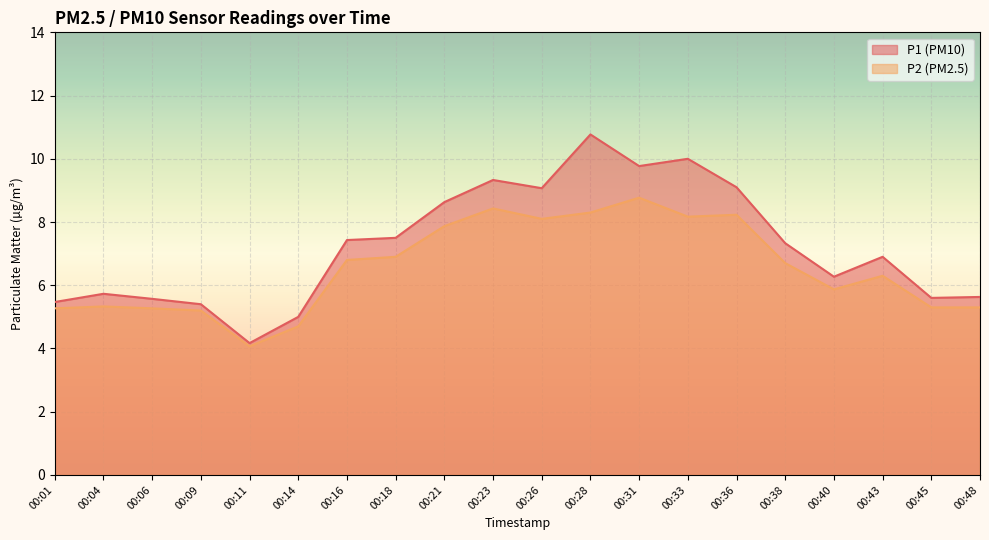

In P2, how many points are higher than both neighbors (excluding endpoints)?

5